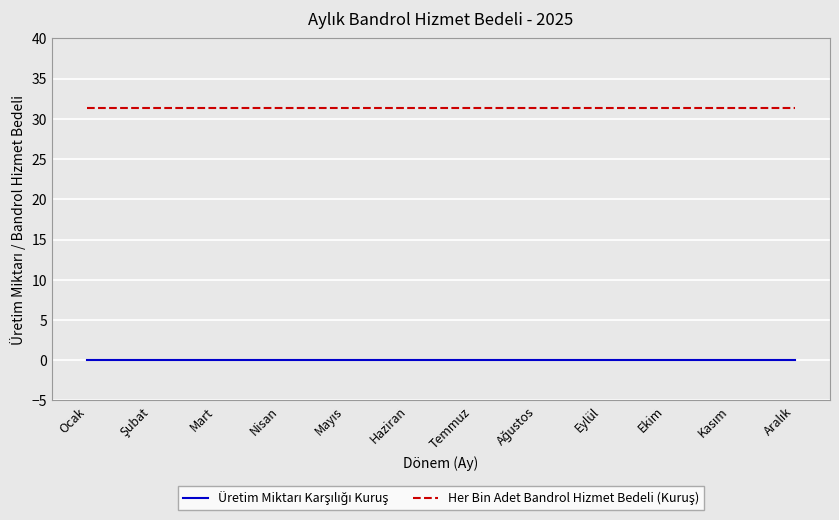

What is the total value across all series at Eylül?

31.3